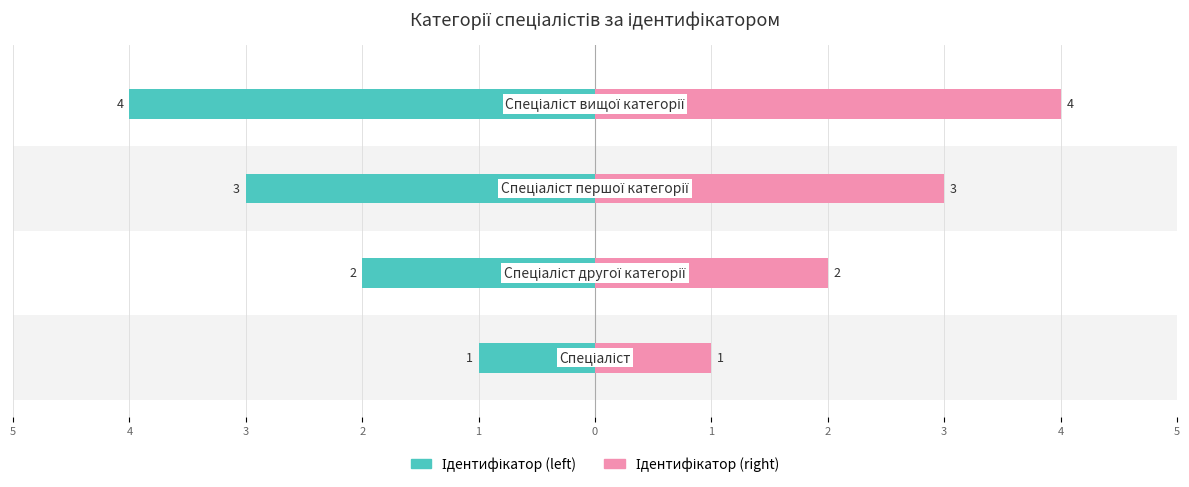

What is the spread (max minus min) of values at 3?

6